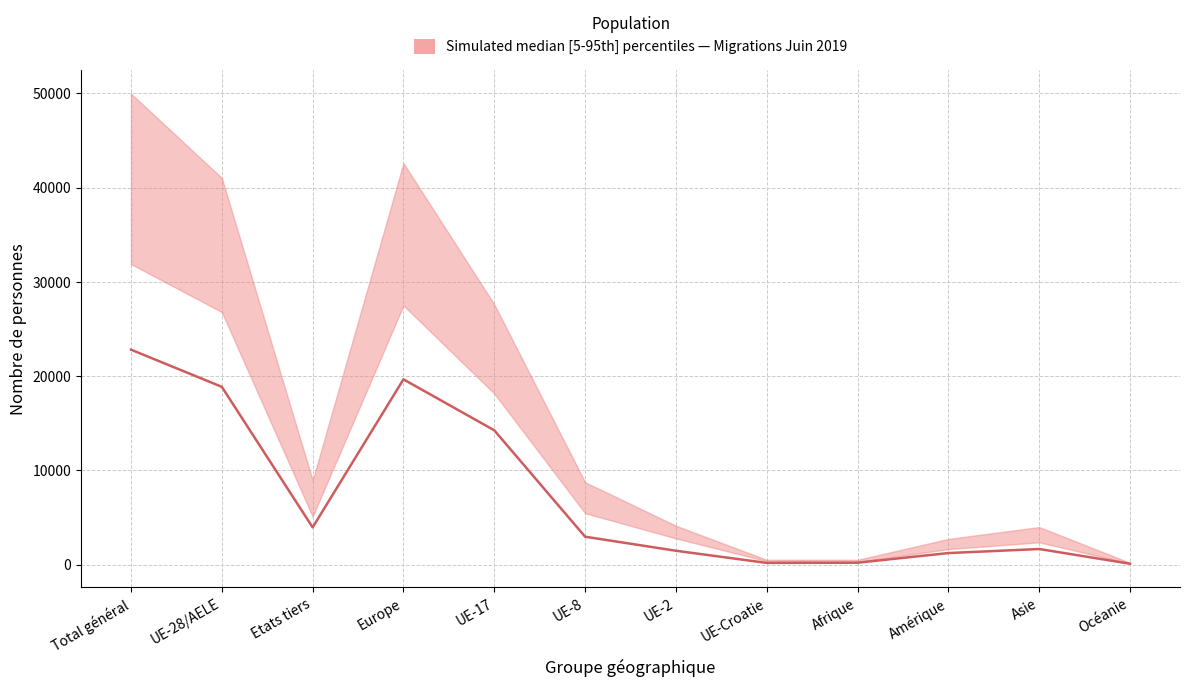

Which has a higher value, Amérique or Total général?

Total général